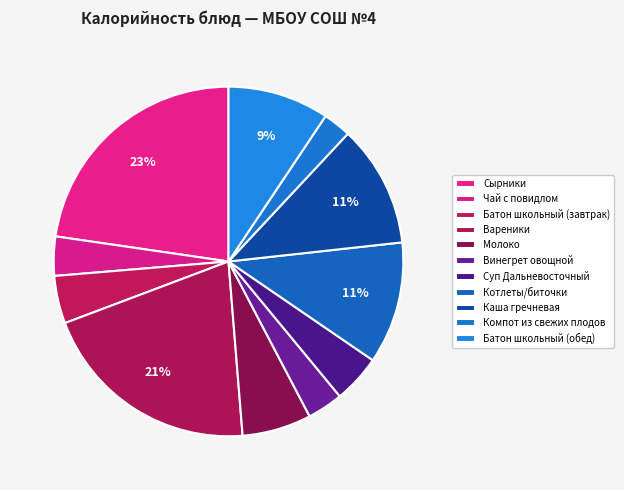

Combined, do Батон школьный (завтрак) and Батон школьный (обед) account for over 50%?

No